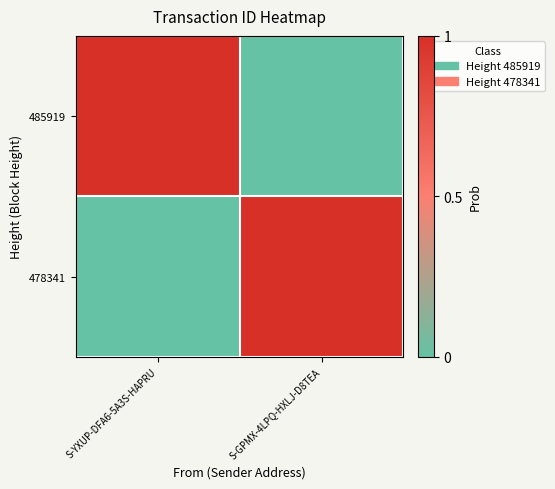

What is the total value across all series at S-GPMX-4LPQ-HXLJ-D8TEA?

1